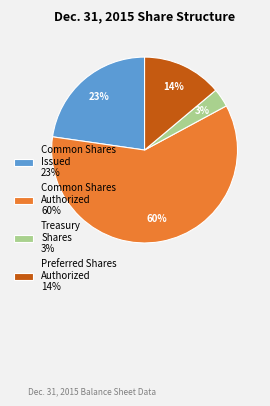

Rank the categories by value from highest to lowest.

Common Shares Authorized 60%, Common Shares Issued 23%, Preferred Shares Authorized 14%, Treasury Shares 3%